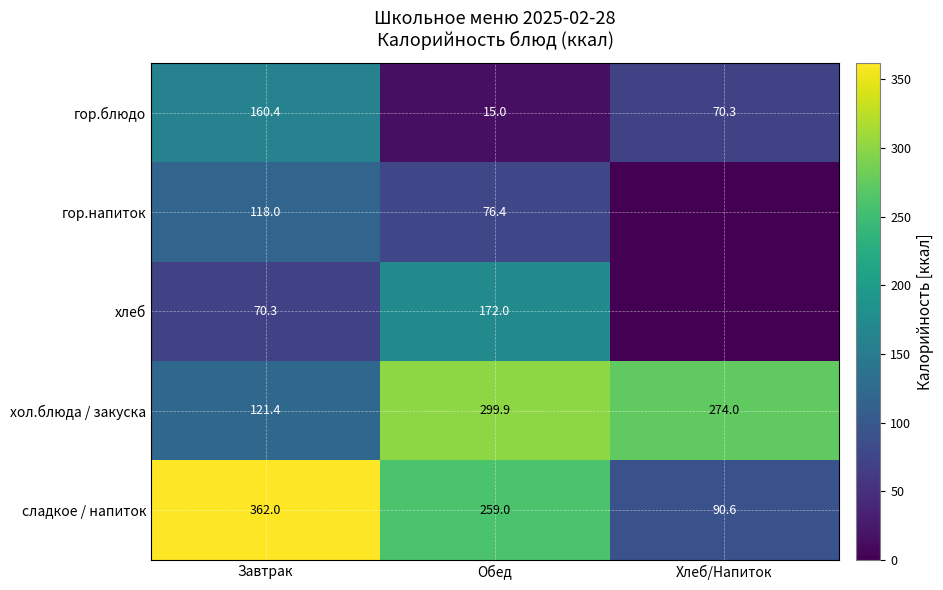

What is the maximum value for гор.блюдо?

160.4